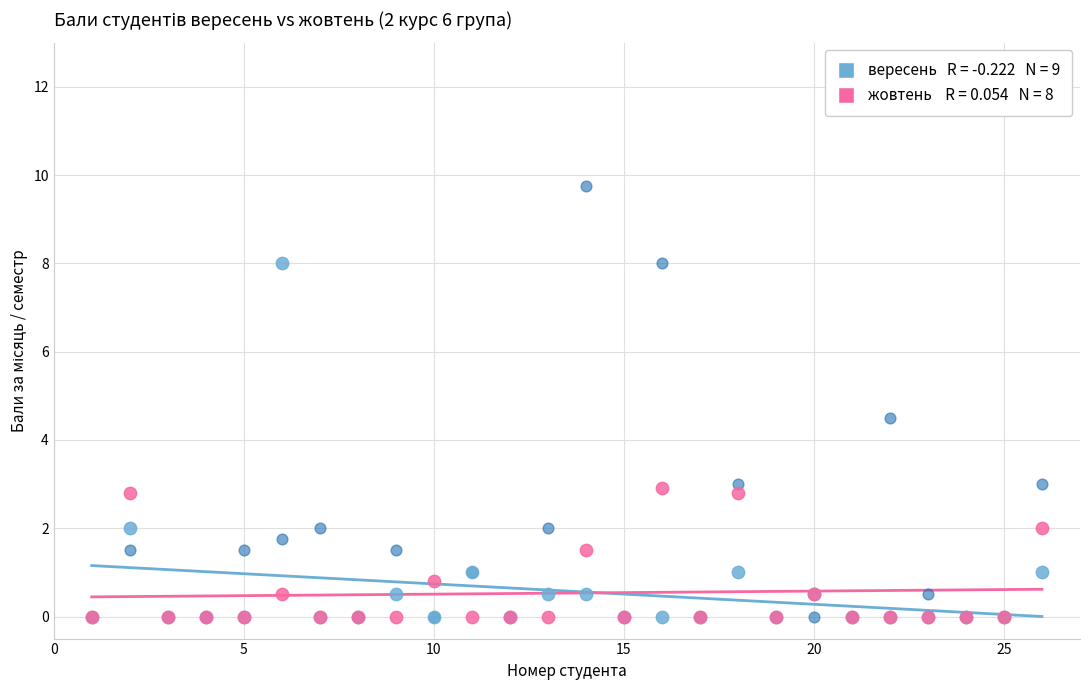

Across all series, what Y value is closest to 4?

4.5